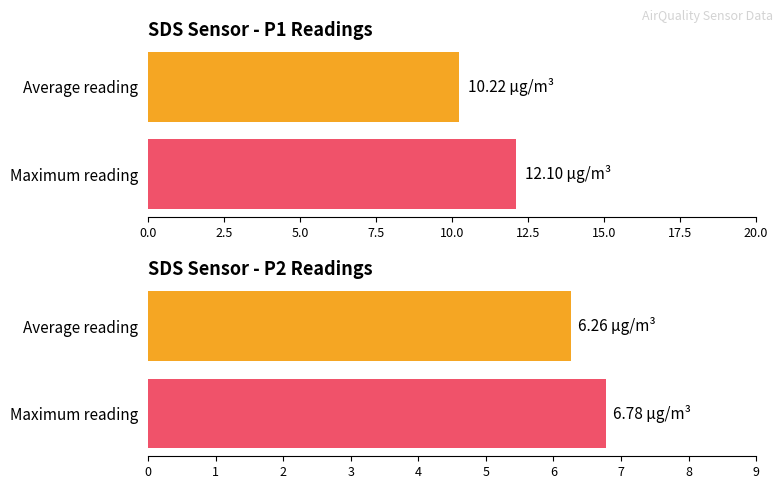

Rank the series at 00:01 from highest to lowest value.

SDS_P1, SDS_P2